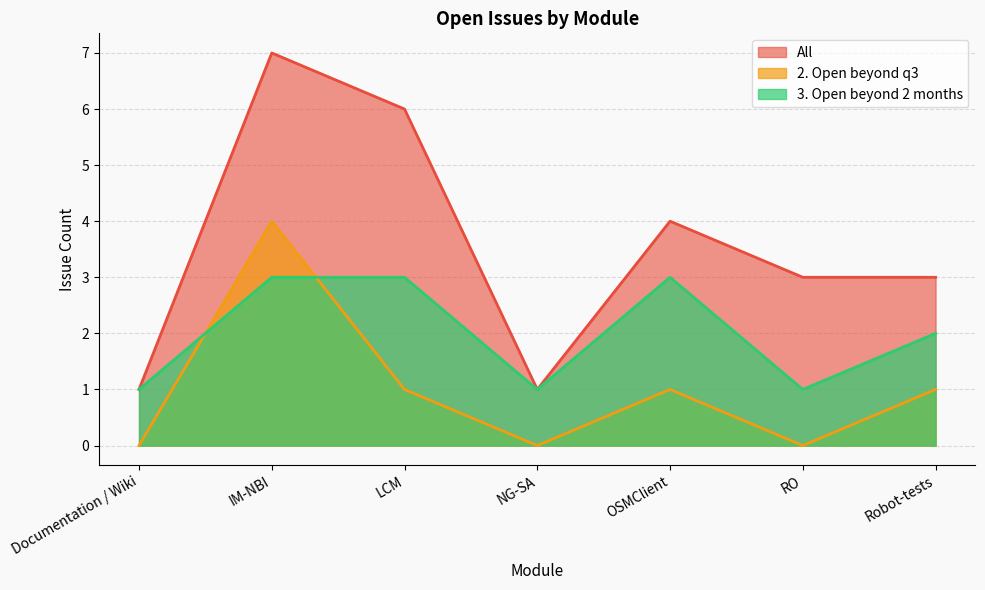

Count the All values in the range 1 to 6.

6